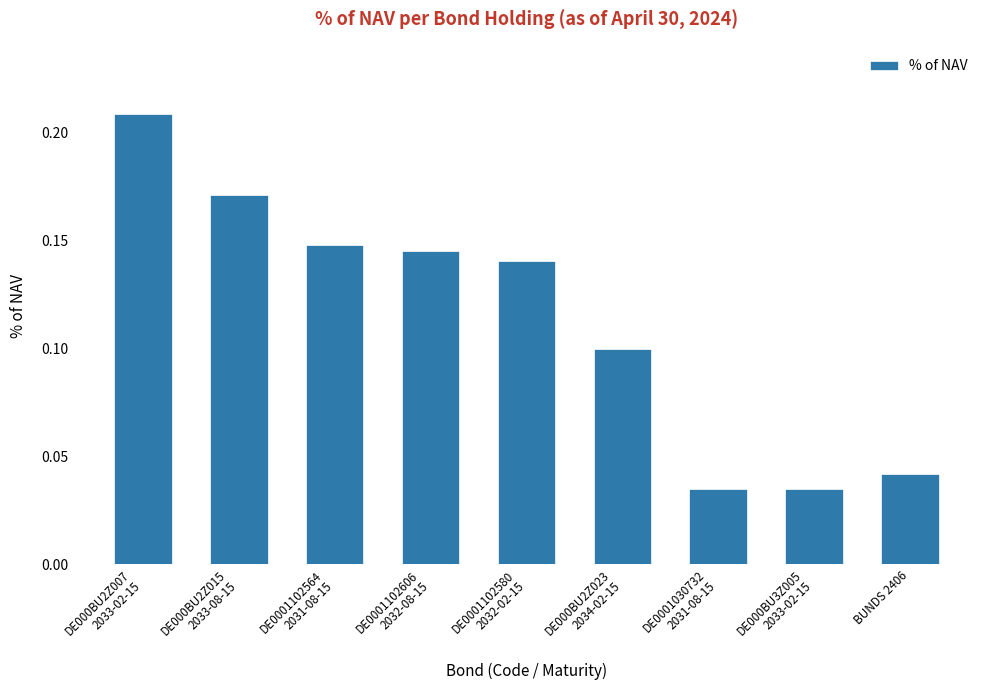

What is the sum of all values?

1.0